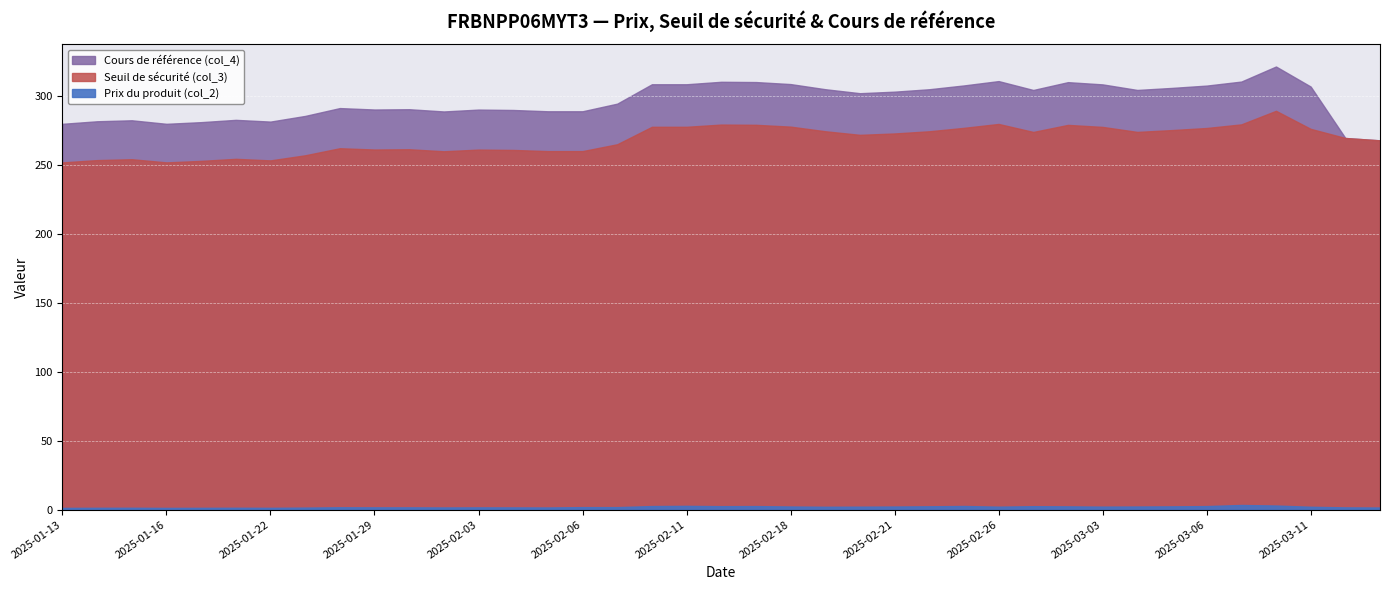

What is the average value of the Cours de référence (col_4) series?

296.4